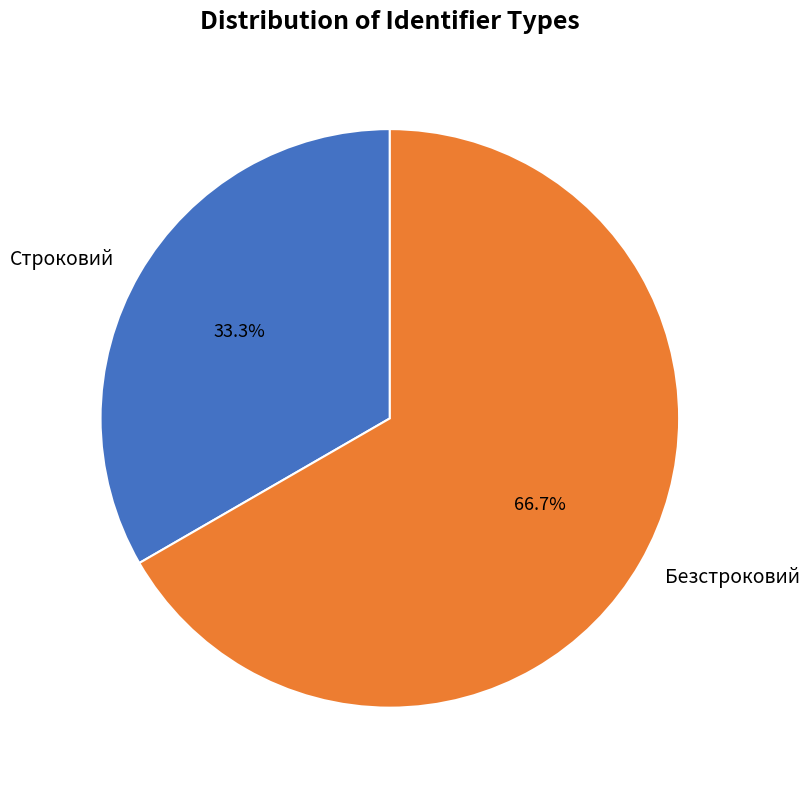

Which category has the smallest portion of the pie?

Строковий